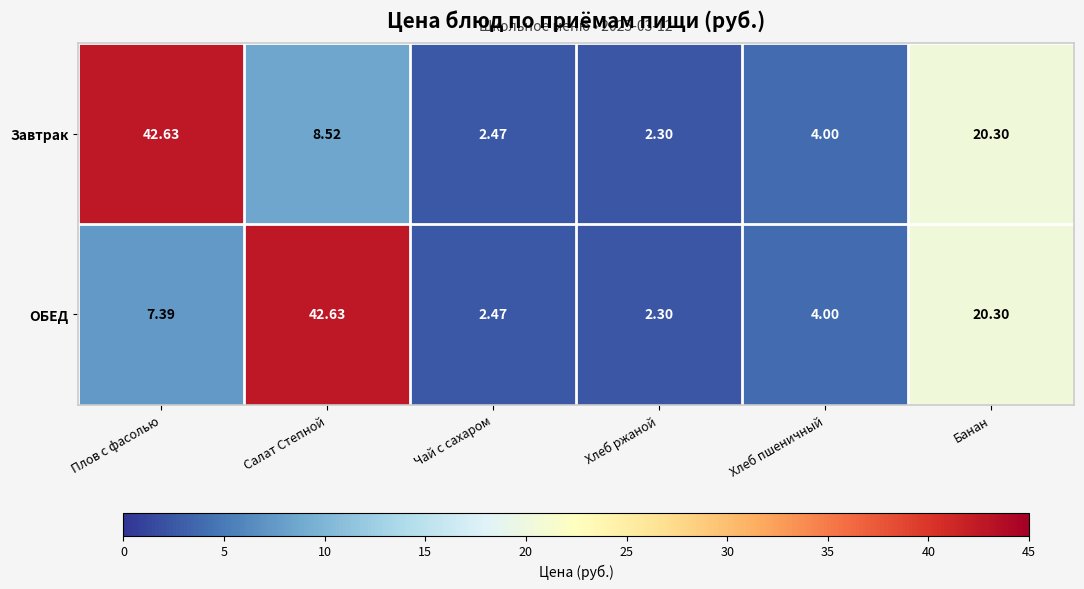

At which label does ОБЕД reach its minimum?

Хлеб ржаной